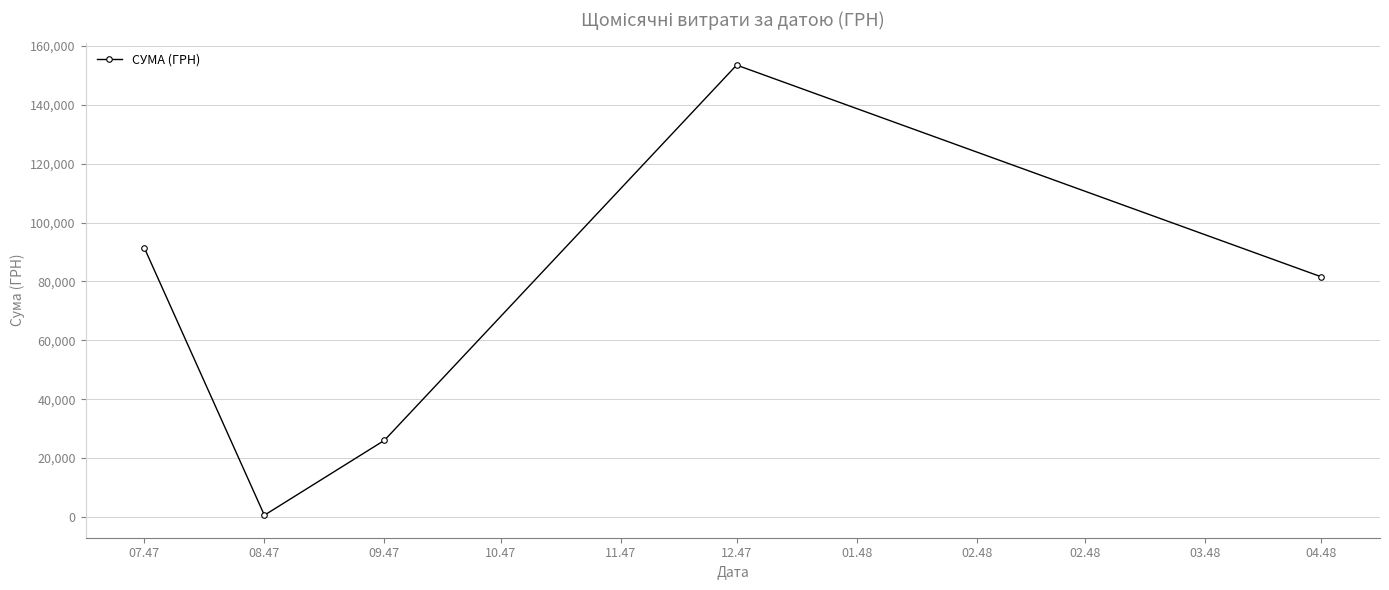

What is the sum of all values?

353058.9